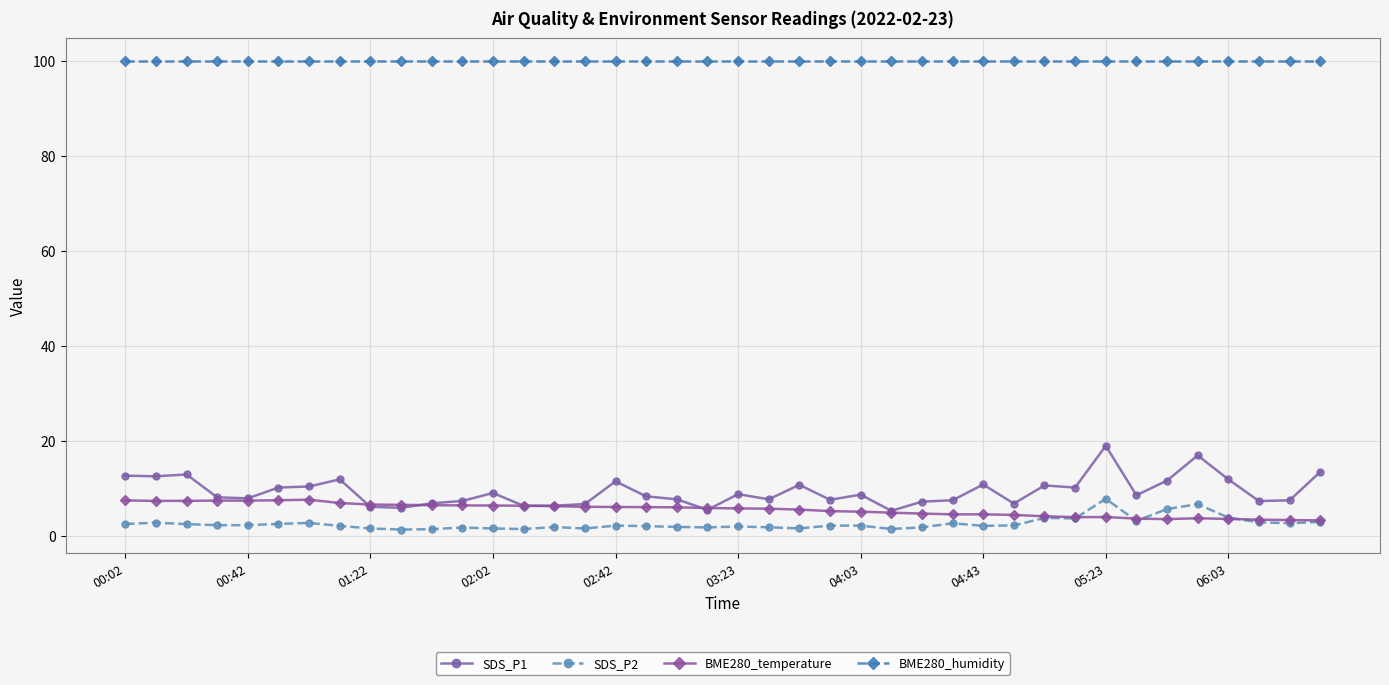

How many data points does each series have?

40